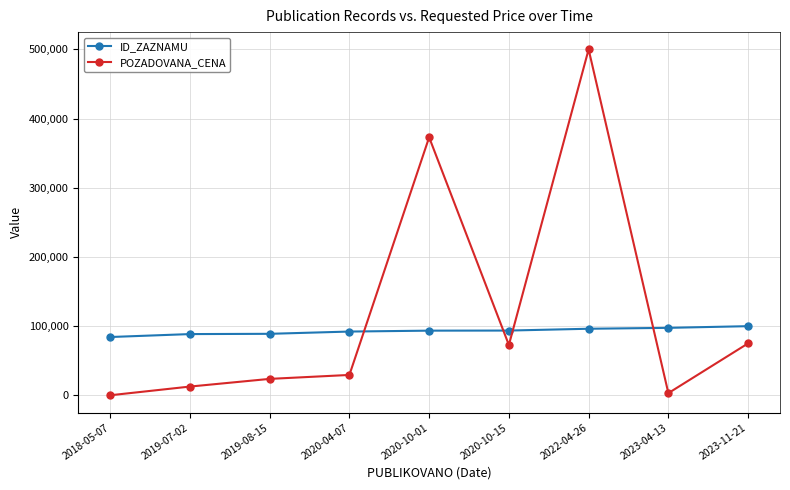

Is the value of POZADOVANA_CENA at 2022-04-26 greater than the value of ID_ZAZNAMU at 2022-04-26?

Yes